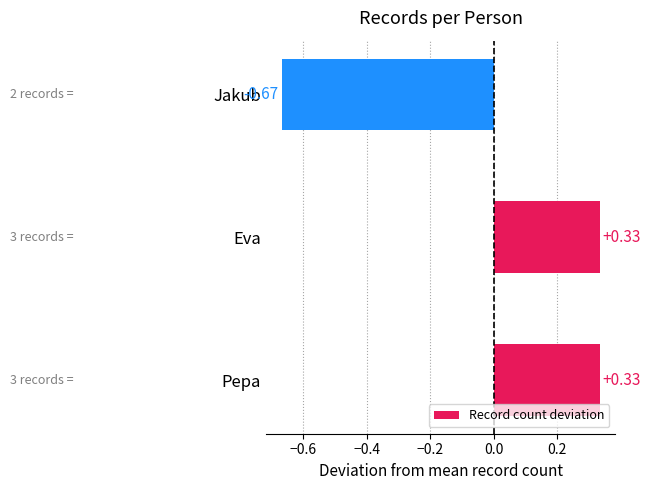

At which category does the chart reach its minimum across all series?

Jakub